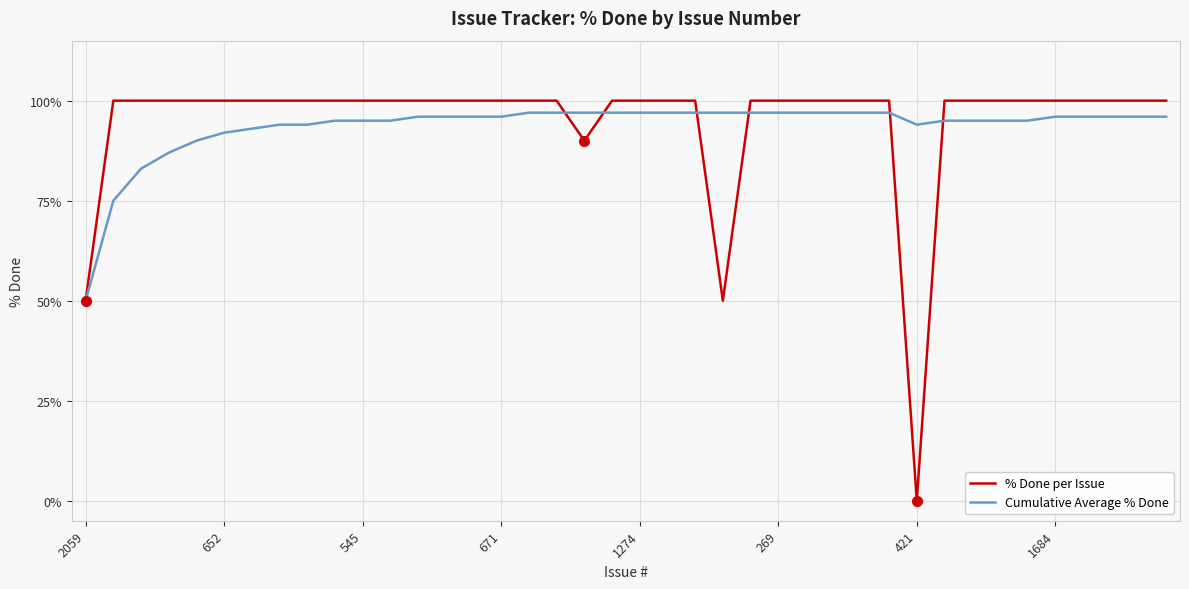

Which series has the widest spread of values?

% Done per Issue